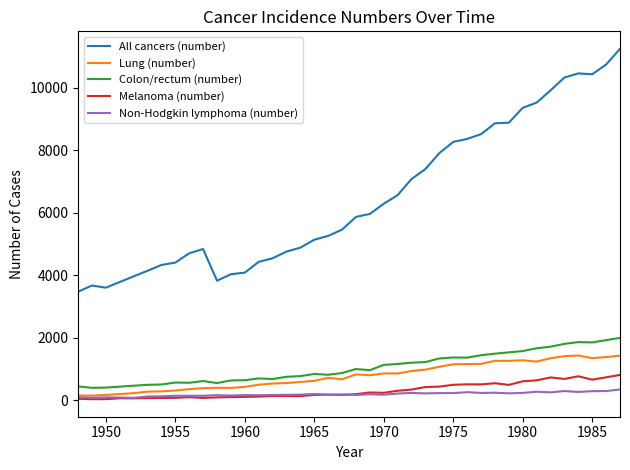

Which series has the widest spread of values?

All cancers (number)